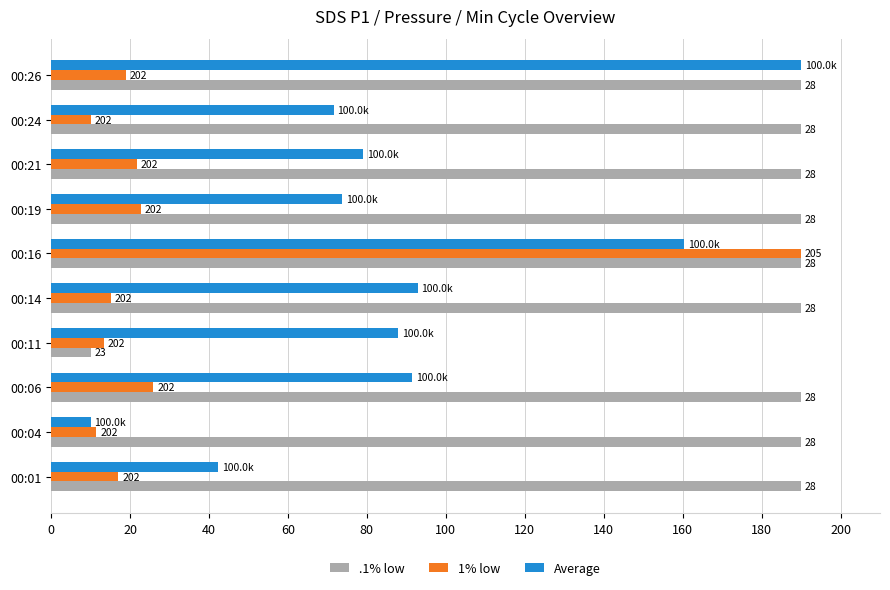

What are all the series names shown in the legend?

.1% low, 1% low, Average